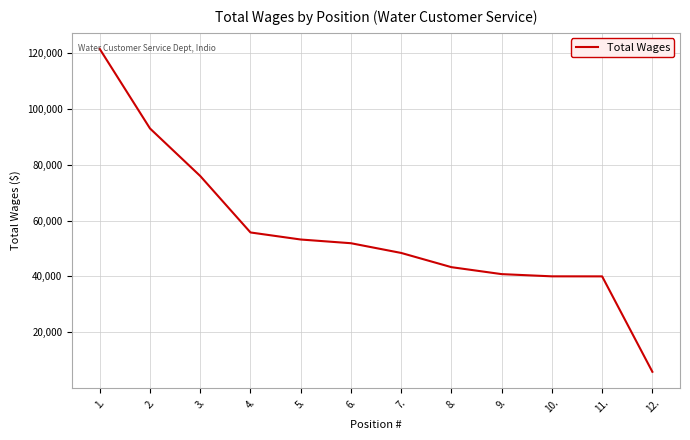

What is the ratio of the value at 11. to the value at 8.?

0.9